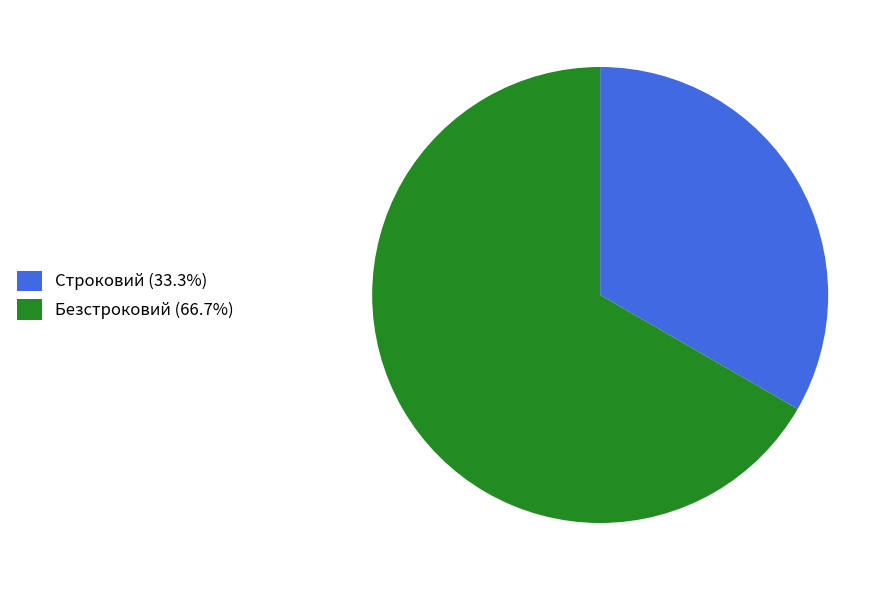

Is Безстроковий (66.7%) the majority of the pie?

Yes